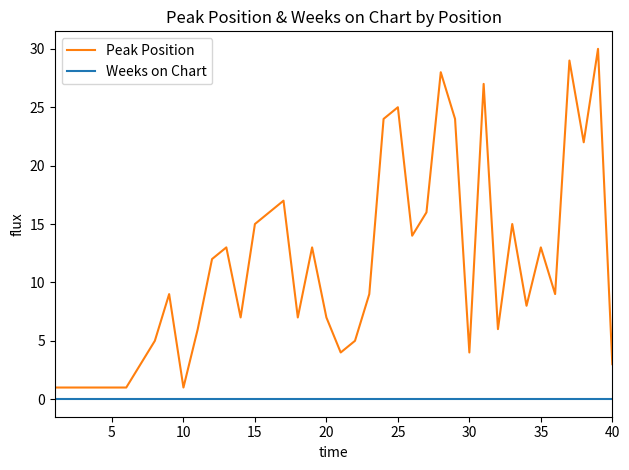

List the series in order of their peak value, lowest first.

Weeks on Chart, Peak Position